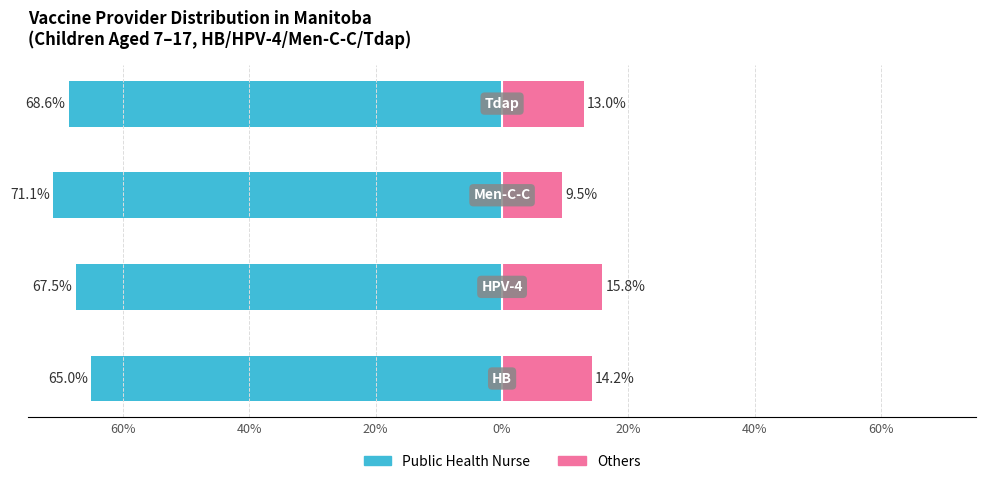

How many values in the Public Health Nurse series are below -67?

3